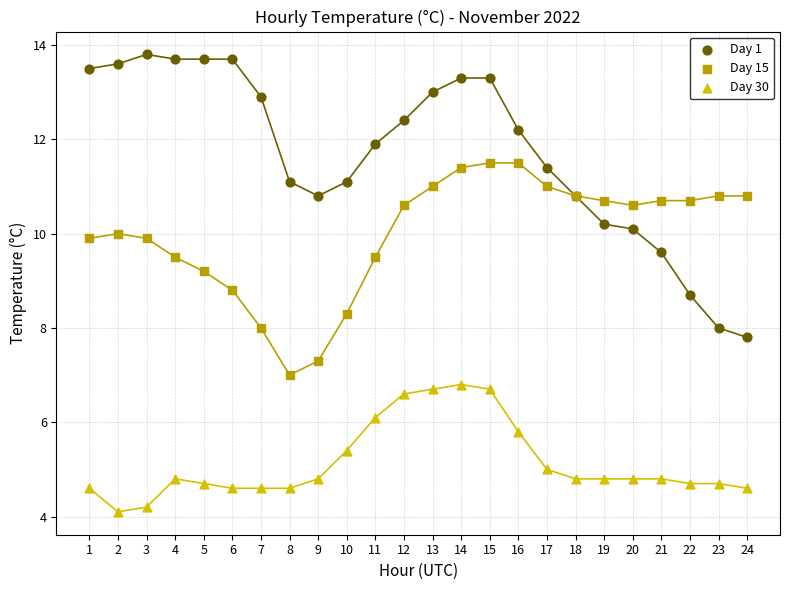

Which series reaches the maximum Y coordinate?

Day 1